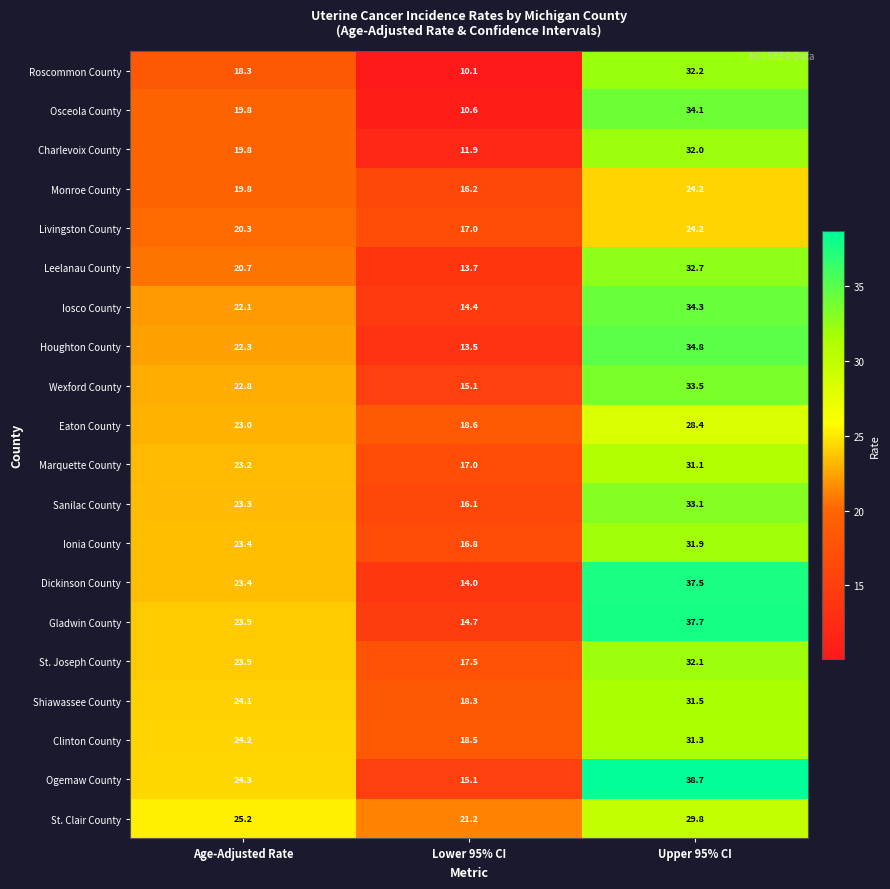

True or false: Ionia County has a value of 39.5 at Age-Adjusted Rate.

False